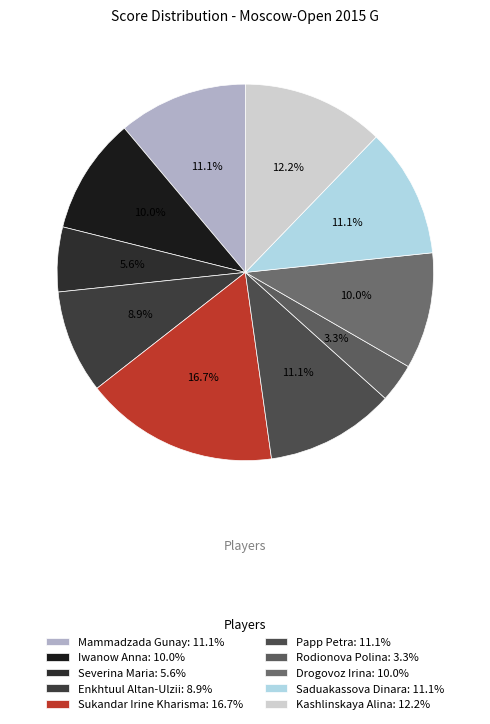

True or false: Kashlinskaya Alina accounts for 27% of the total.

False